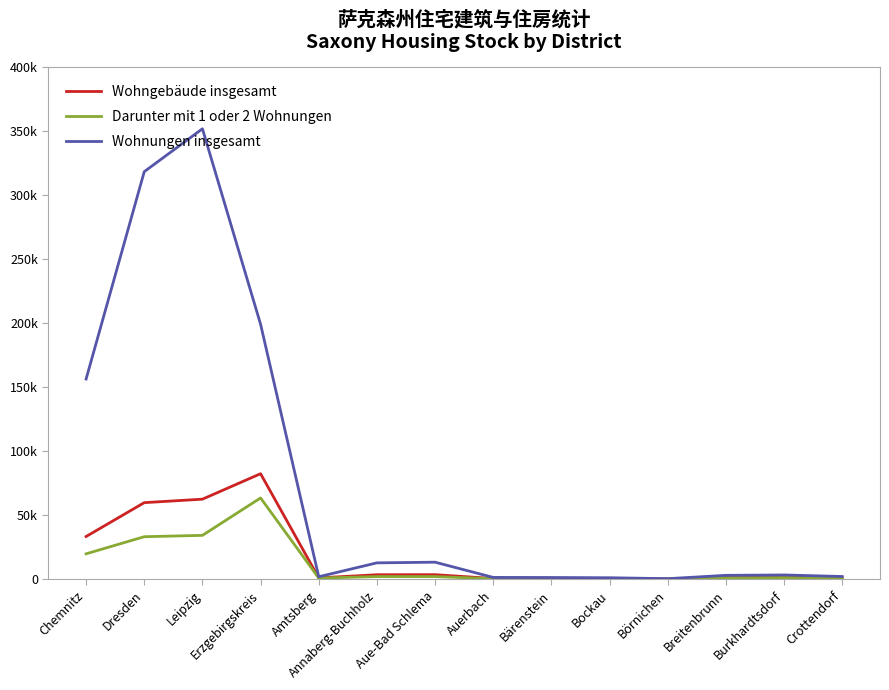

Where does the Wohngebäude insgesamt series first go above 1703?

Chemnitz